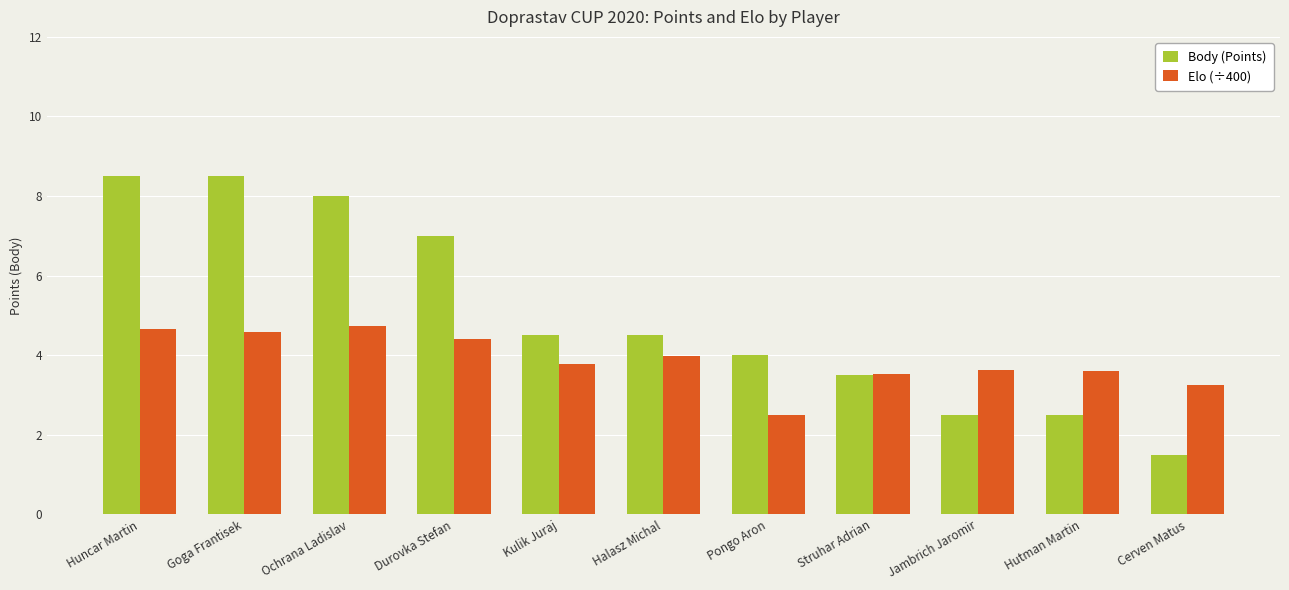

List the series in order of their peak value, highest first.

Body (Points), Elo (÷400)